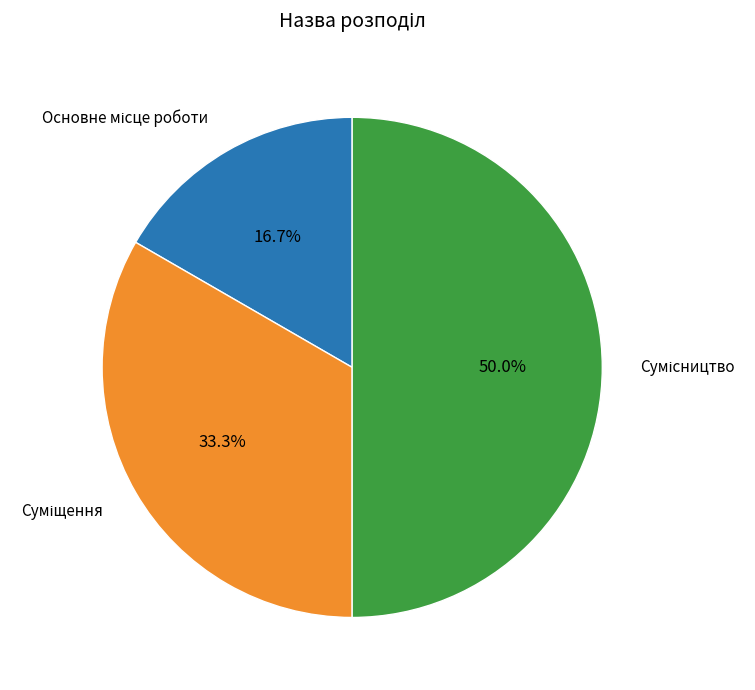

To the nearest percent, what portion does Суміщення represent?

33%